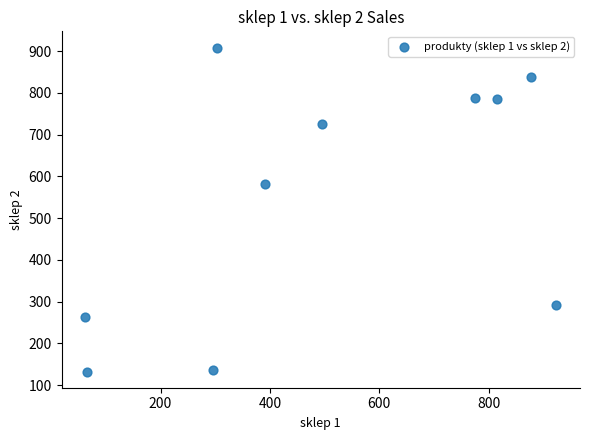

What Y value in the scatter plot is closest to 520?

582.4